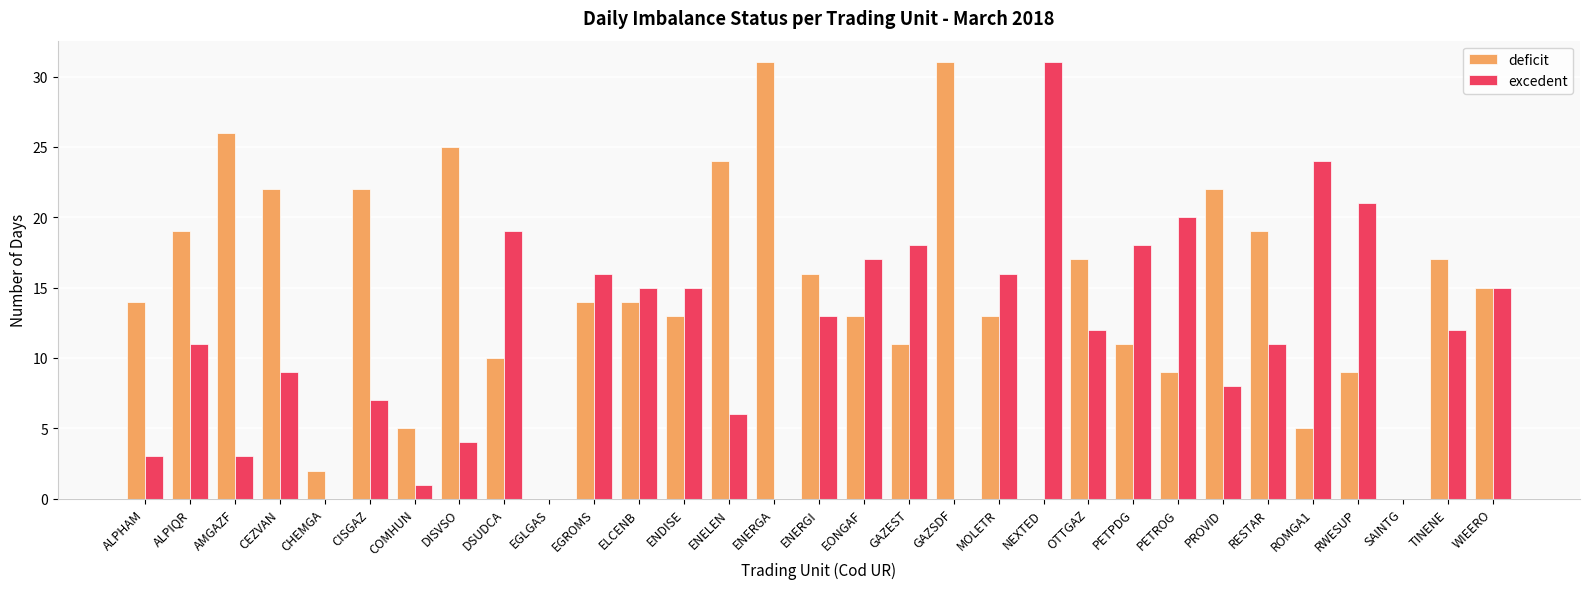

What is the sum of the deficit values at COMHUN and EONGAF?

18